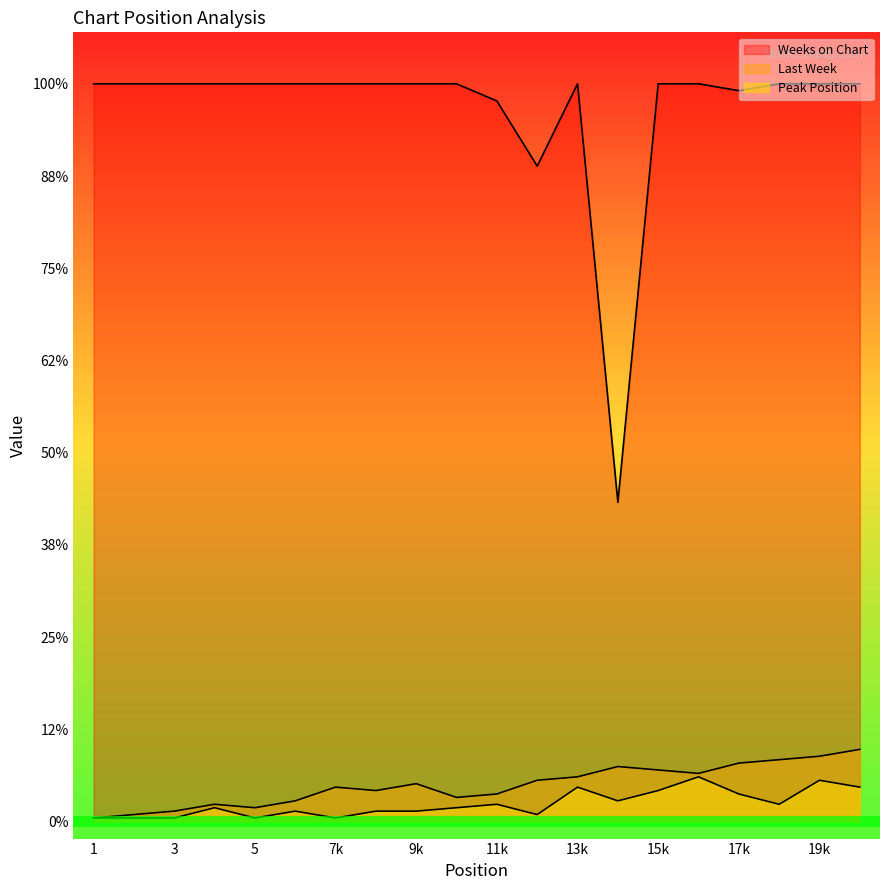

Does the chart display data point markers on the line(s)?

No